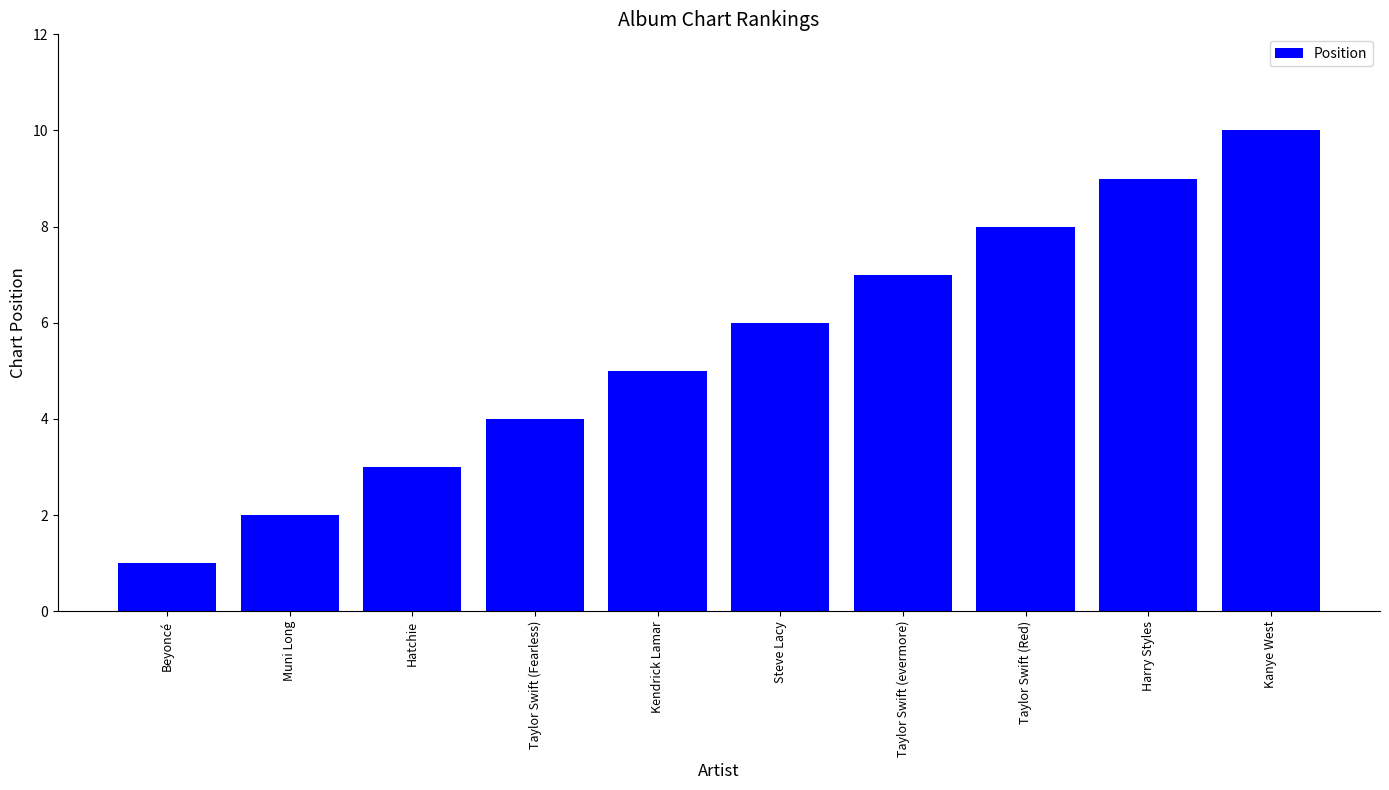

Reading left to right, what are all the values shown in this chart?

Beyoncé=1	Muni Long=2	Hatchie=3	Taylor Swift (Fearless)=4	Kendrick Lamar=5	Steve Lacy=6	Taylor Swift (evermore)=7	Taylor Swift (Red)=8	Harry Styles=9	Kanye West=10